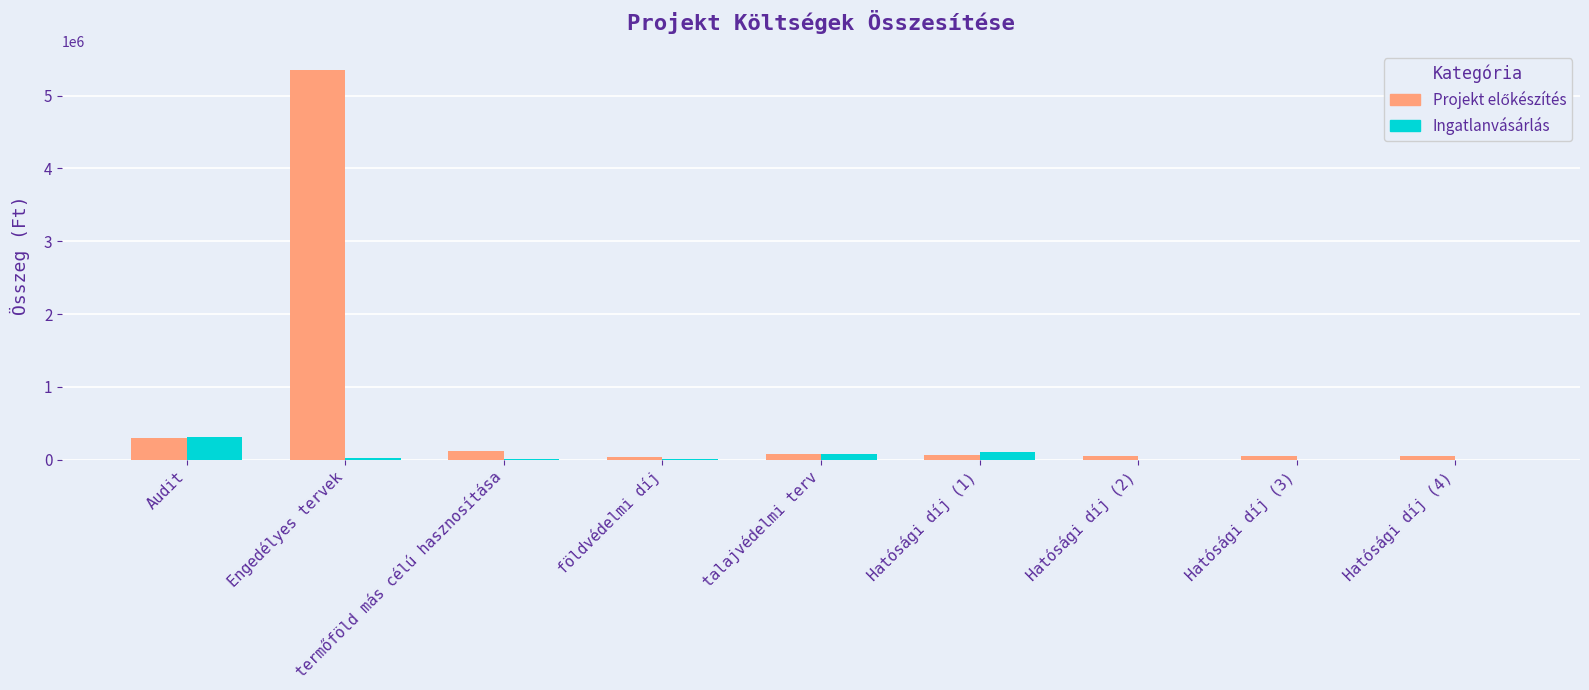

How many groups of bars are there?

9